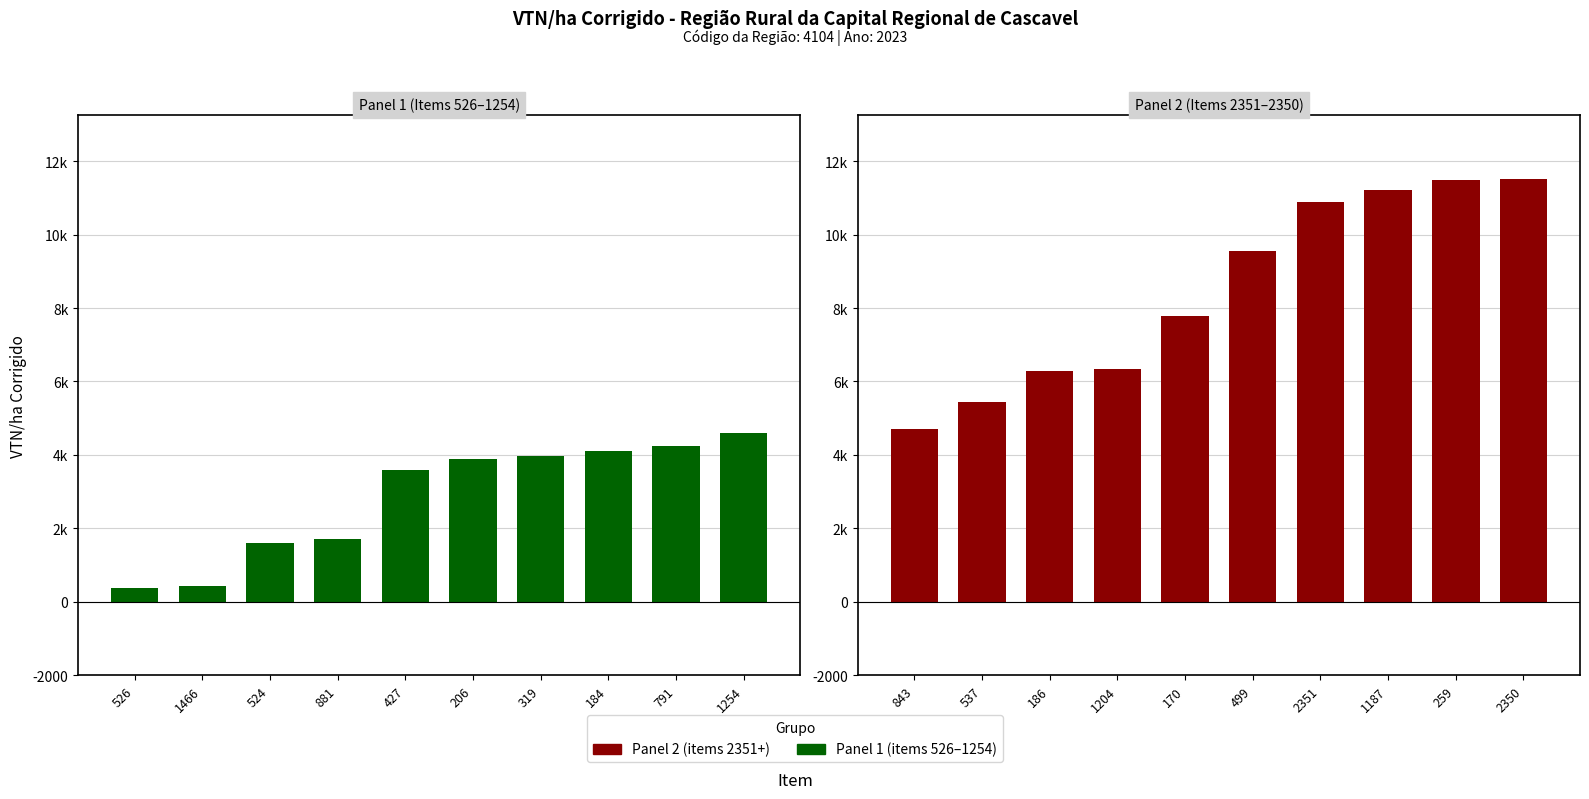

What is the difference between the Female values at 1466 and 791?

3794.9